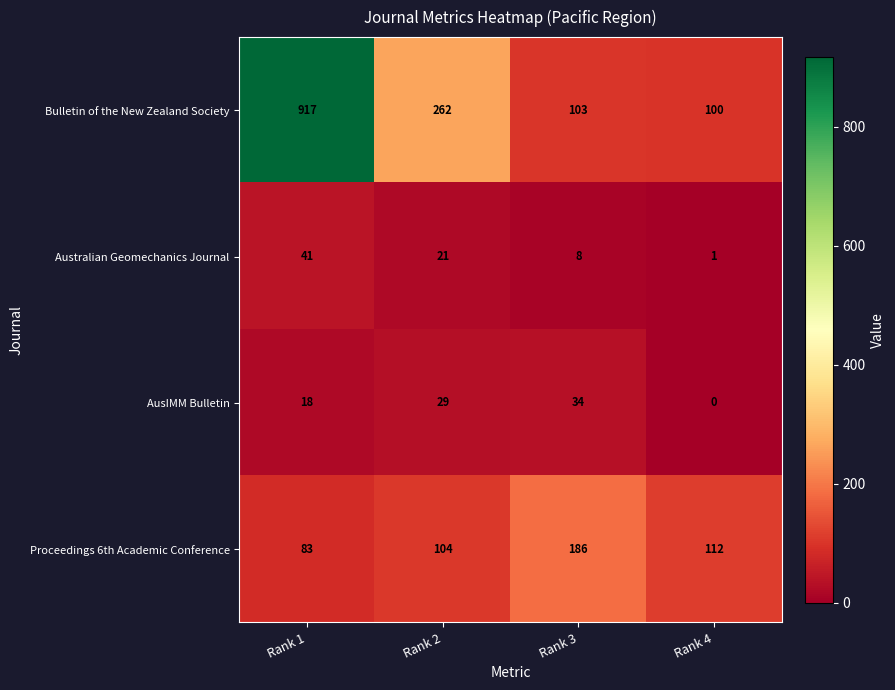

At which category does the chart reach its minimum across all series?

Rank 4